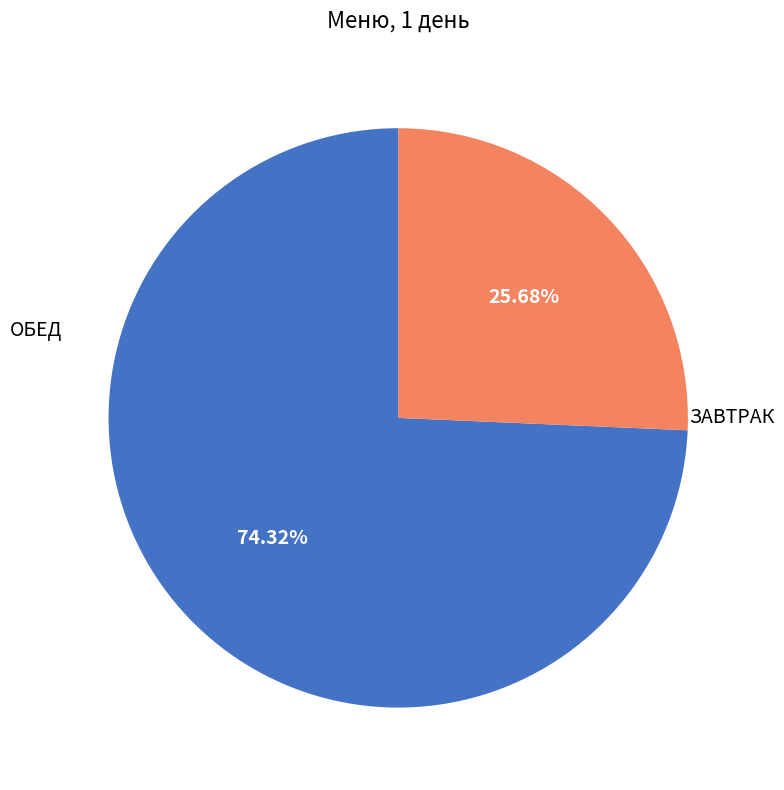

What is the ratio of the value at ЗАВТРАК to the value at ОБЕД?

2.9